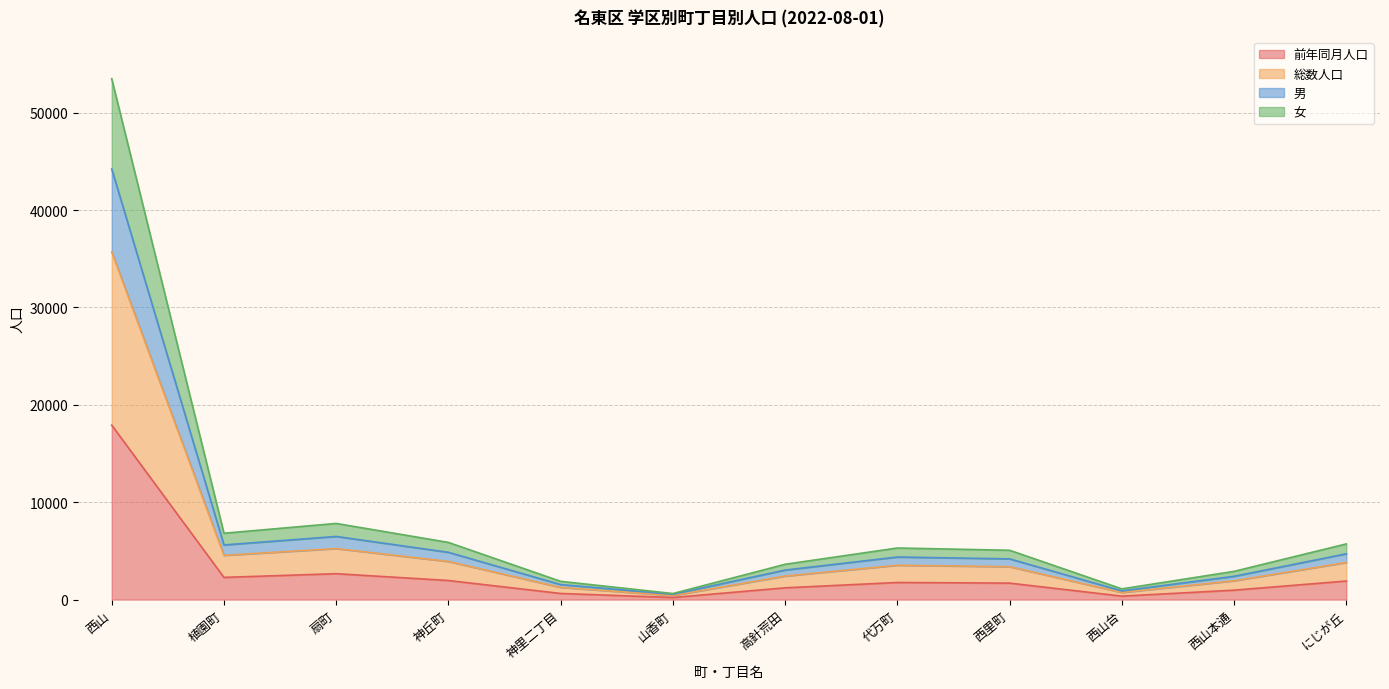

The value of 前年同月人口 at 扇町 is 2659. True or false?

True